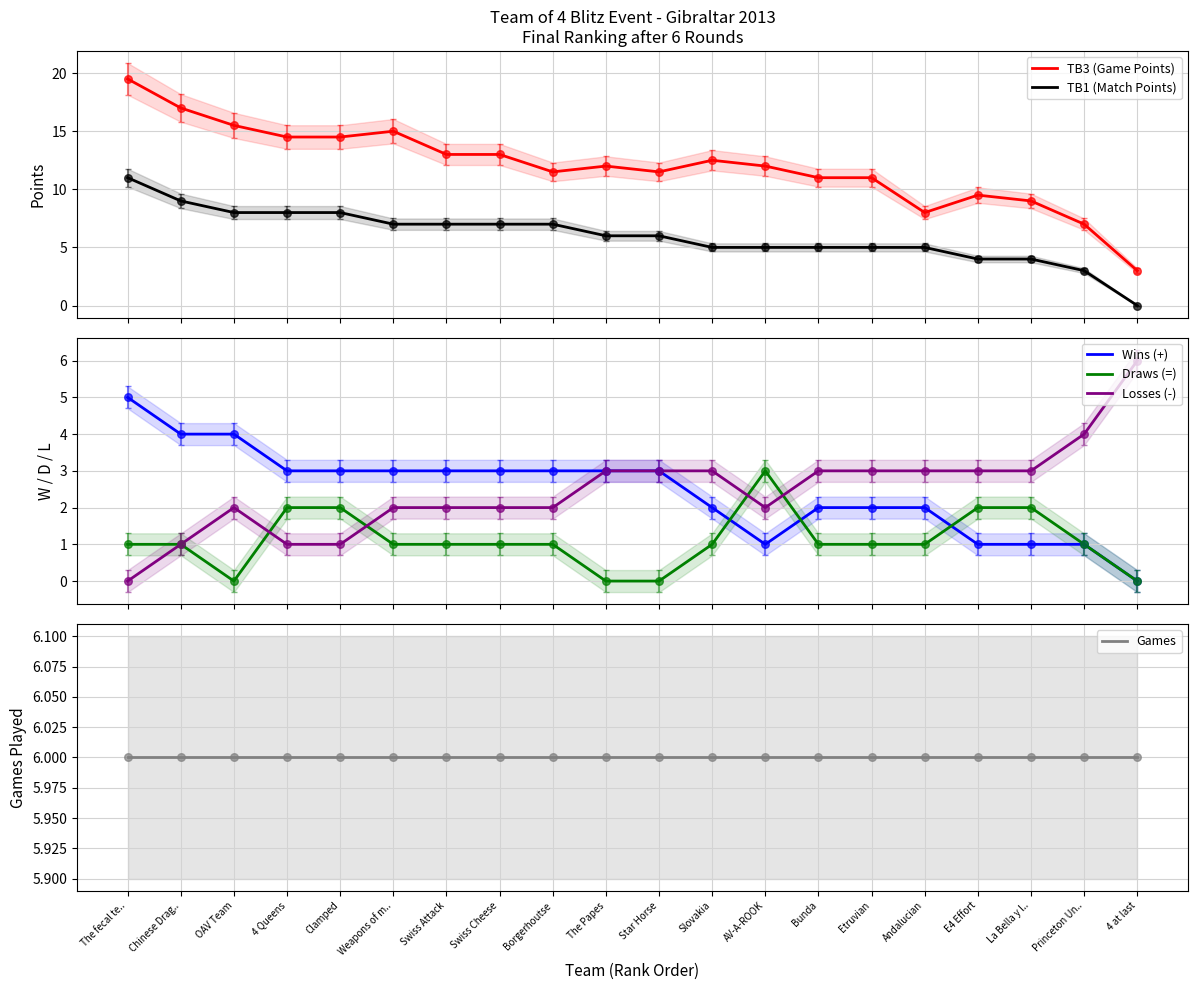

At which category is the sum across all series the highest?

The fecal te..